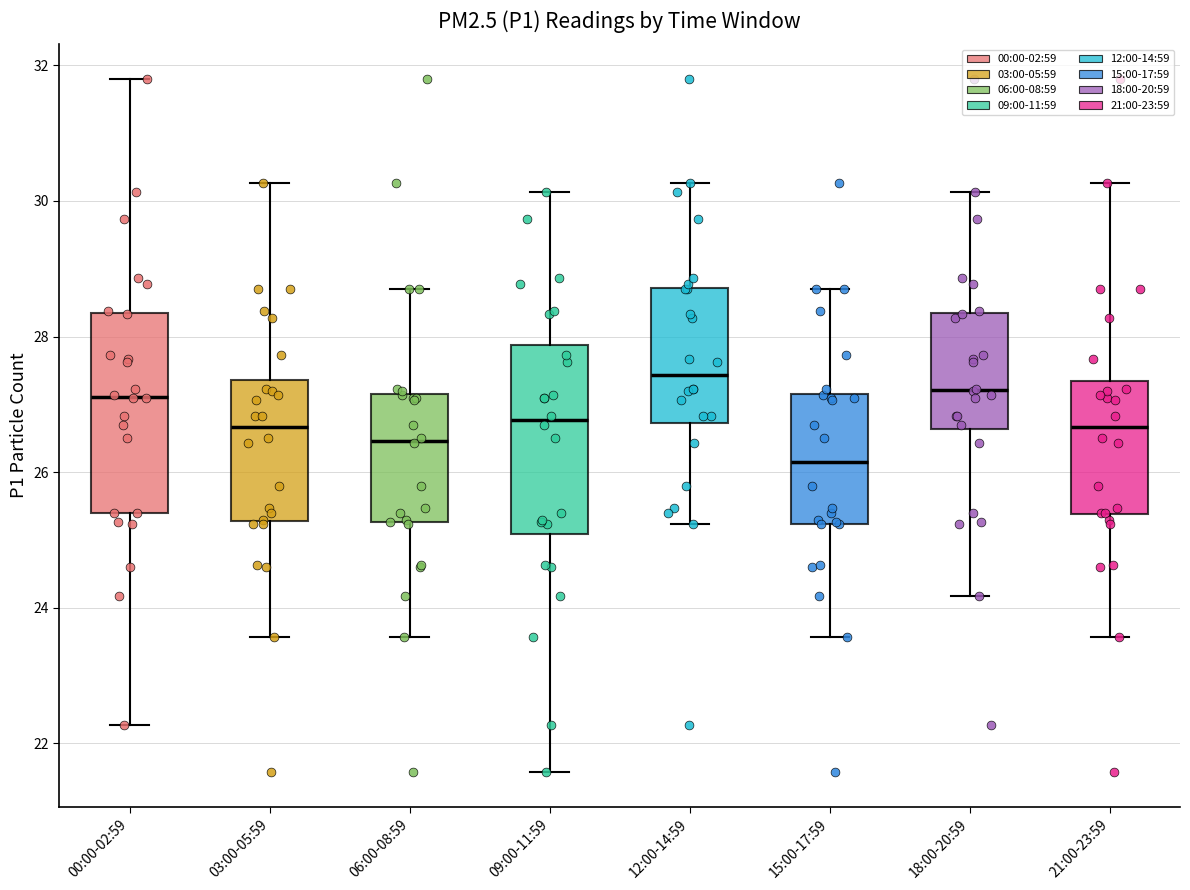

Reading left to right, transcribe this box plot: for each box, give where its median line is, the range the box spans, and where its two whiskers end, as read against the y-axis. The values are not printed on the chart, so give them approximately, as read against the axis.

00:00-02:59: median 27.2, box 25.4 to 28.4, whiskers 22.2 to 31.8
03:00-05:59: median 26.6, box 25.2 to 27.4, whiskers 23.6 to 30.2
06:00-08:59: median 26.4, box 25.2 to 27.2, whiskers 23.6 to 28.8
09:00-11:59: median 26.8, box 25.0 to 27.8, whiskers 21.6 to 30.2
12:00-14:59: median 27.4, box 26.8 to 28.8, whiskers 25.2 to 30.2
15:00-17:59: median 26.2, box 25.2 to 27.2, whiskers 23.6 to 28.8
18:00-20:59: median 27.2, box 26.6 to 28.4, whiskers 24.2 to 30.2
21:00-23:59: median 26.6, box 25.4 to 27.4, whiskers 23.6 to 30.2